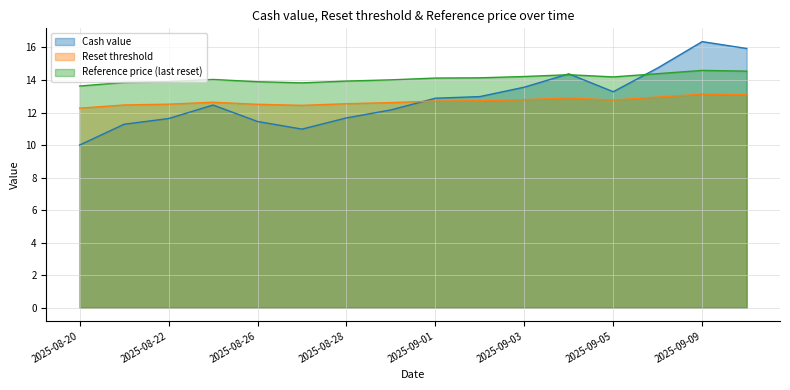

Reading left to right, extract all data points from this chart.

Cash value: 10.0	11.3	11.6	12.5	11.4	11.0	11.7	12.2	12.9	13.0	13.6	14.4	13.3	14.7	16.4	15.9
Reset threshold: 12.3	12.5	12.5	12.6	12.5	12.4	12.5	12.6	12.7	12.7	12.8	12.9	12.8	13.0	13.1	13.1
Reference price (last reset): 13.6	13.8	13.9	14.0	13.9	13.8	13.9	14.0	14.1	14.1	14.2	14.3	14.2	14.4	14.6	14.5